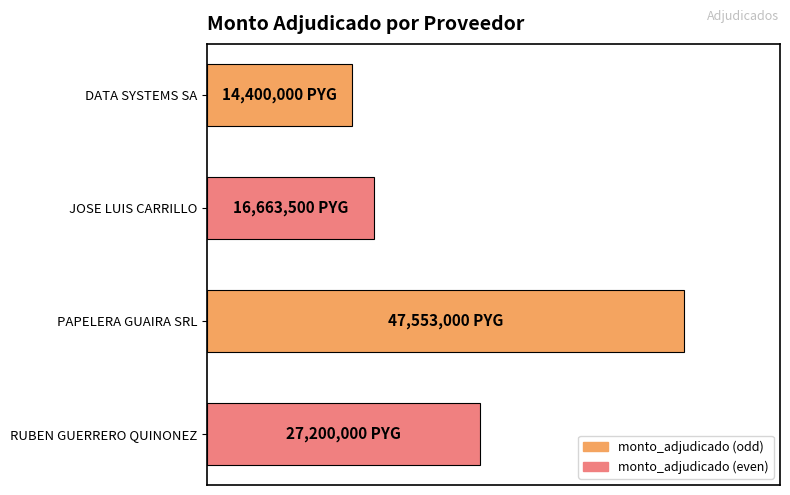

Are the bars horizontal?

Yes